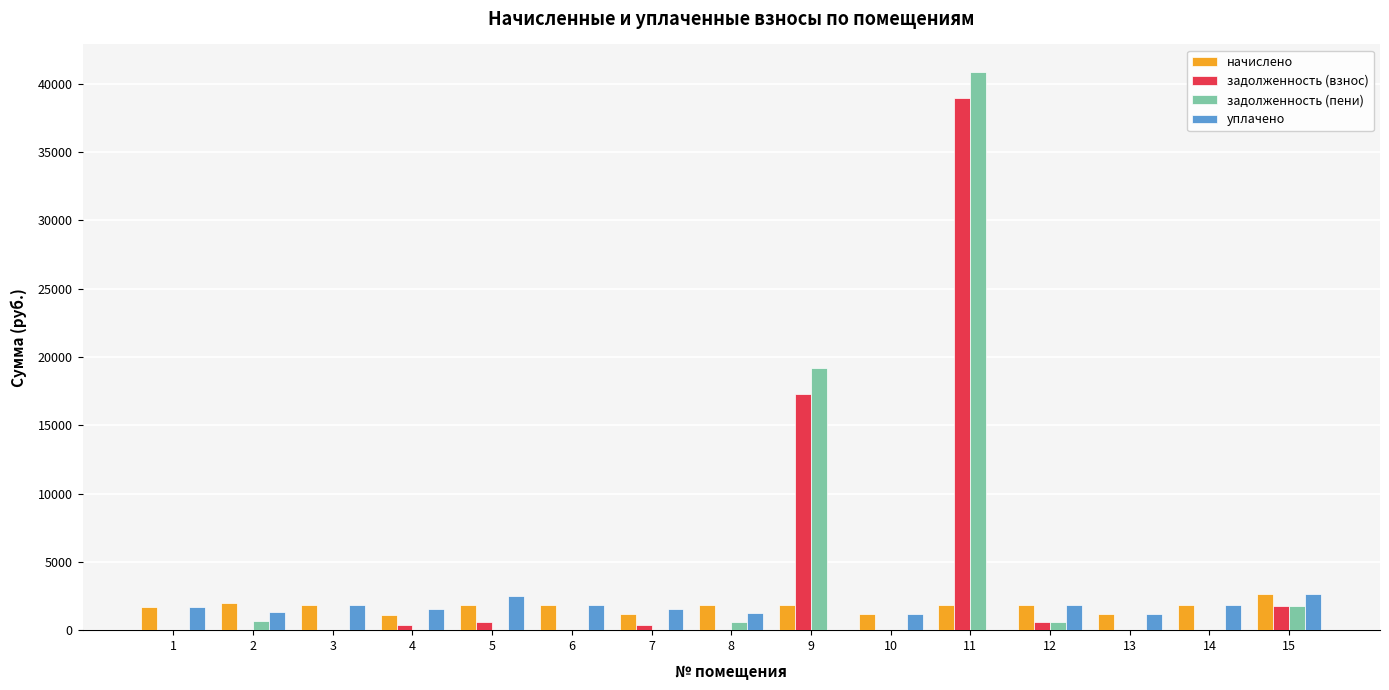

What is the maximum value for задолженность (взнос)?

38966.3